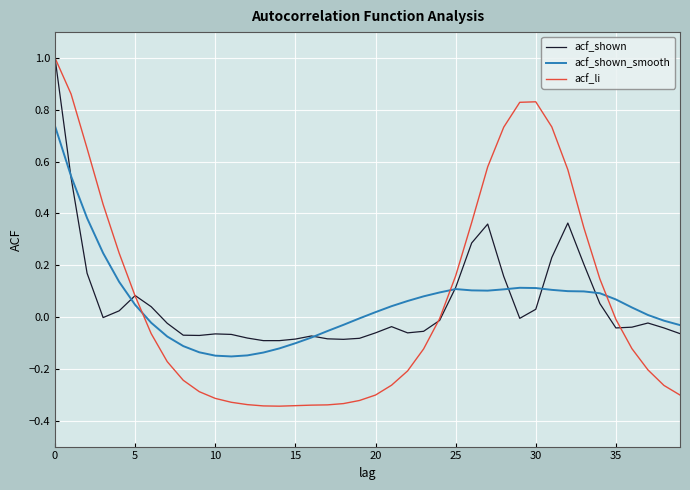

Which series has the widest spread of values?

acf_li